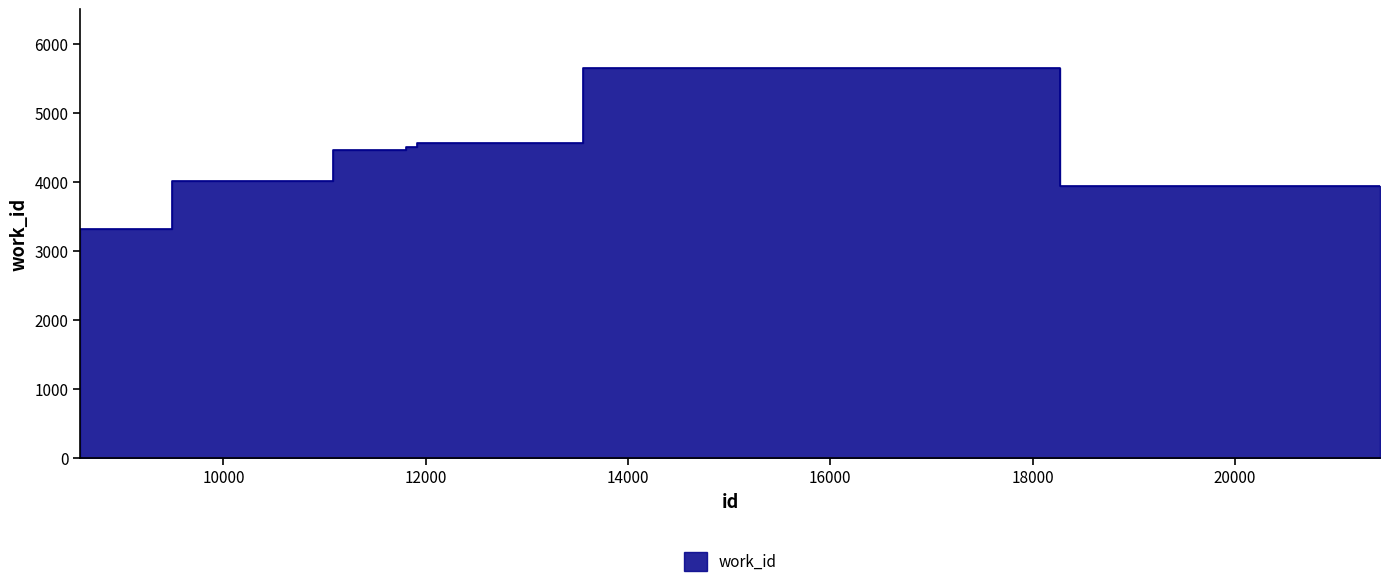

Does the chart display data point markers on the line(s)?

No